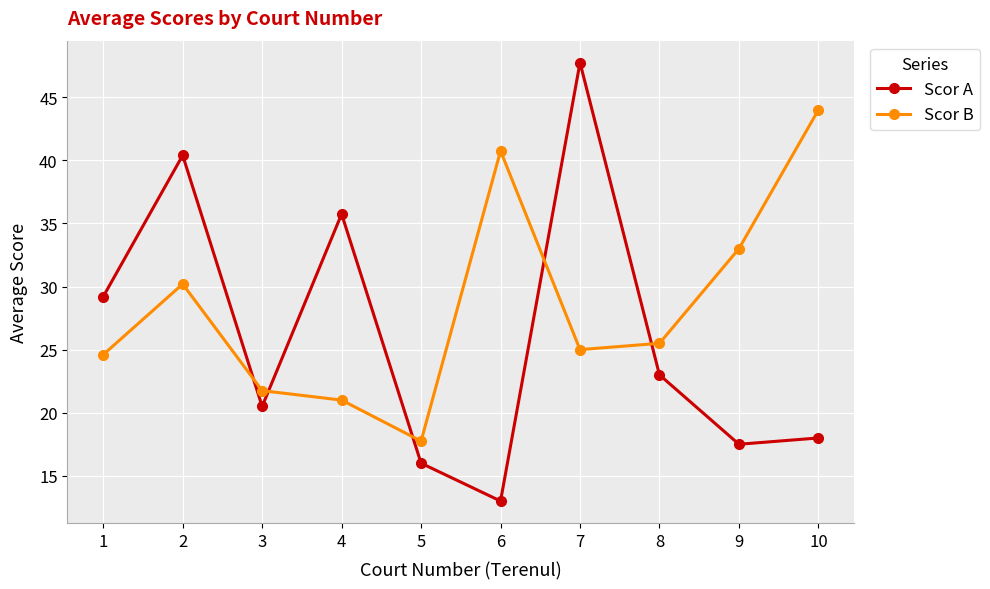

At which label does Scor B first exceed 25?

2